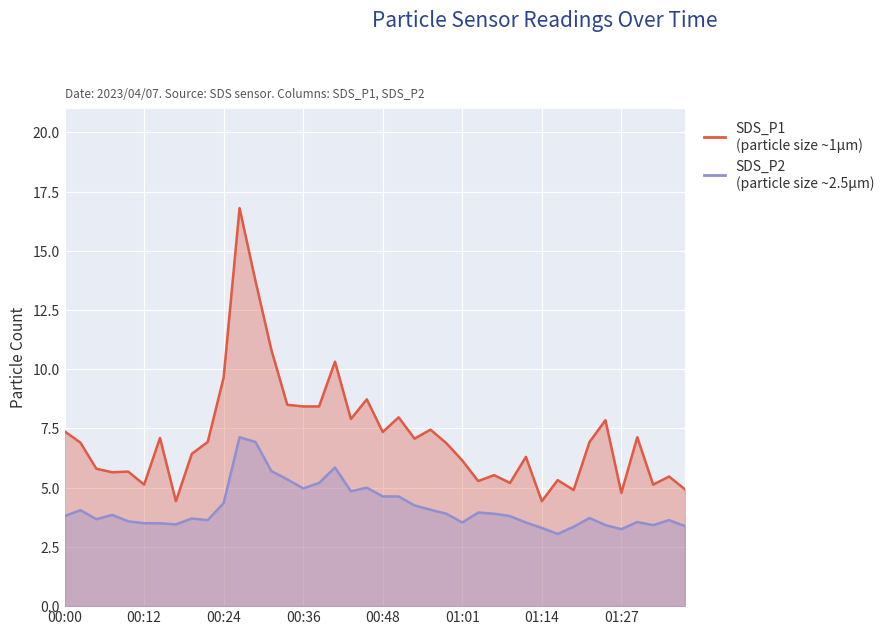

How many data points in SDS_P1 are less than 6?

15